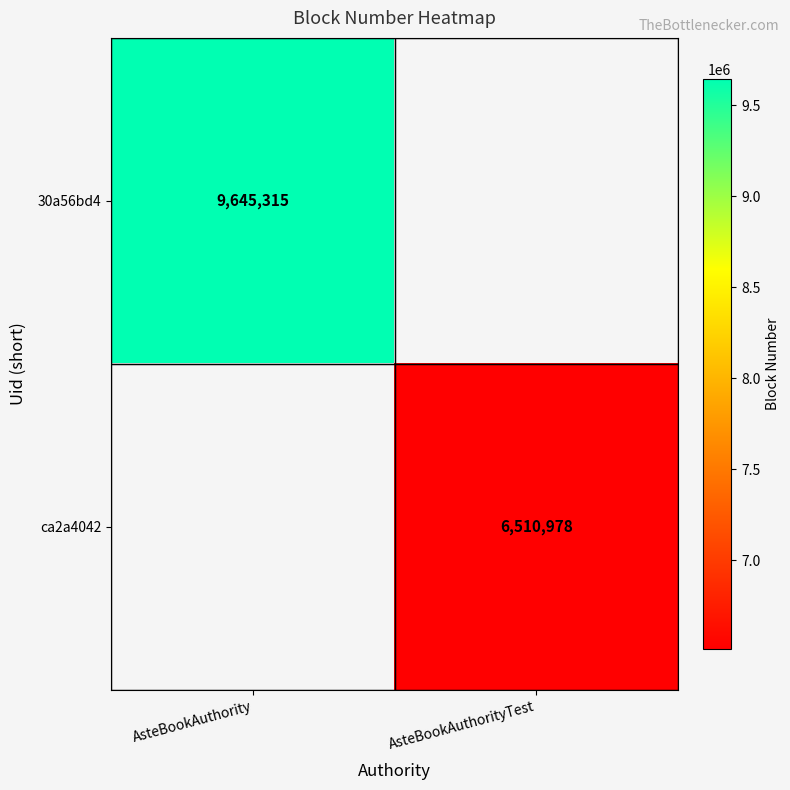

The value of 30a56bd4 at AsteBookAuthority is 15527694. True or false?

False